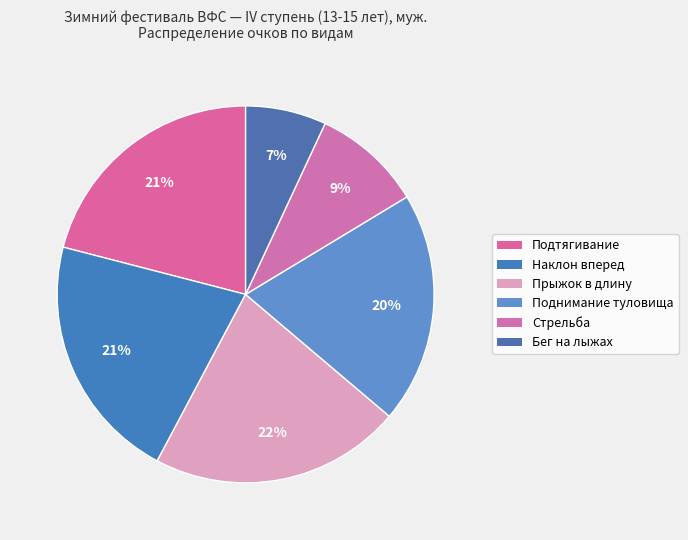

How many segments does this pie chart have?

6